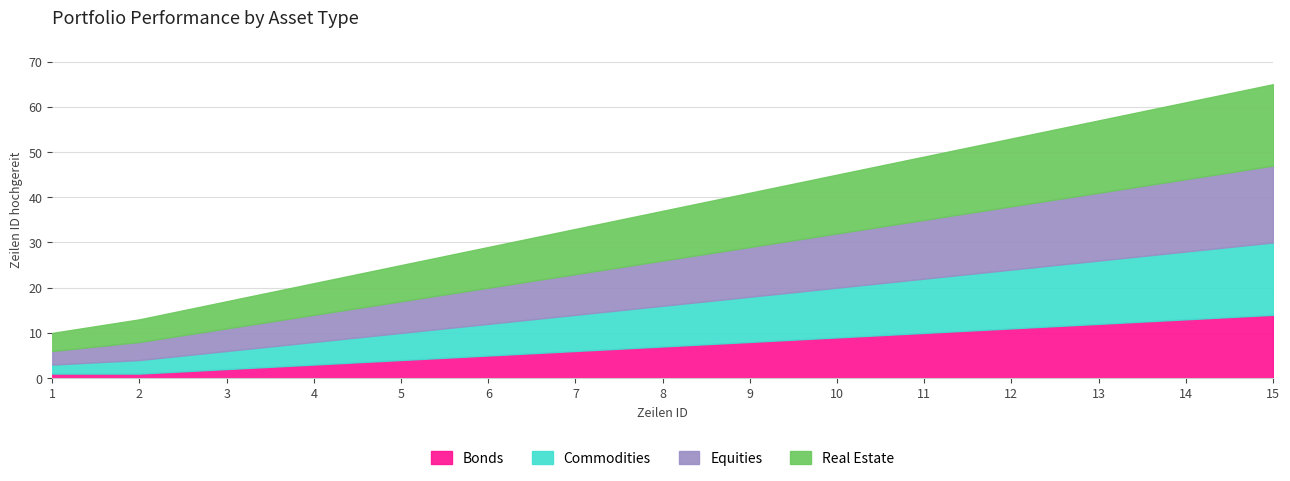

At which category is the sum across all series the highest?

15